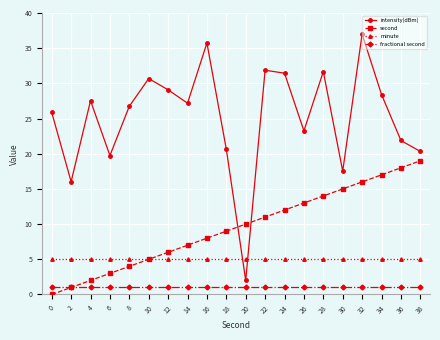

Between 32 and 38, which series saw the biggest shift?

intensity(dBm)